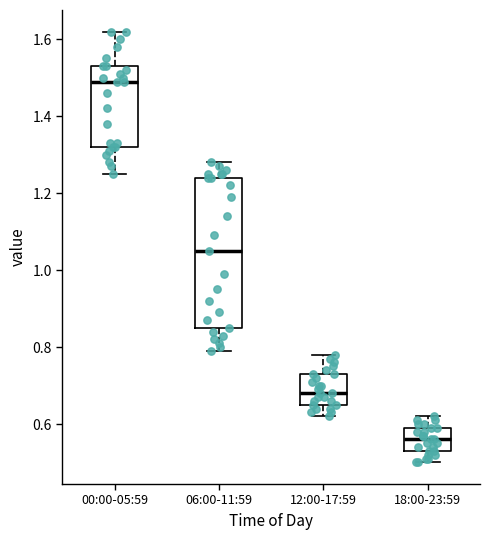

Reading left to right, read every box against the y-axis: the position of its median line, the range the box covers, and the ends of its whiskers. The values are not printed on the chart, so give them approximately, as read against the axis.

00:00-05:59: median 1.50, box 1.32 to 1.54, whiskers 1.26 to 1.62
06:00-11:59: median 1.06, box 0.86 to 1.24, whiskers 0.80 to 1.28
12:00-17:59: median 0.68, box 0.66 to 0.74, whiskers 0.62 to 0.78
18:00-23:59: median 0.56, box 0.54 to 0.60, whiskers 0.50 to 0.62